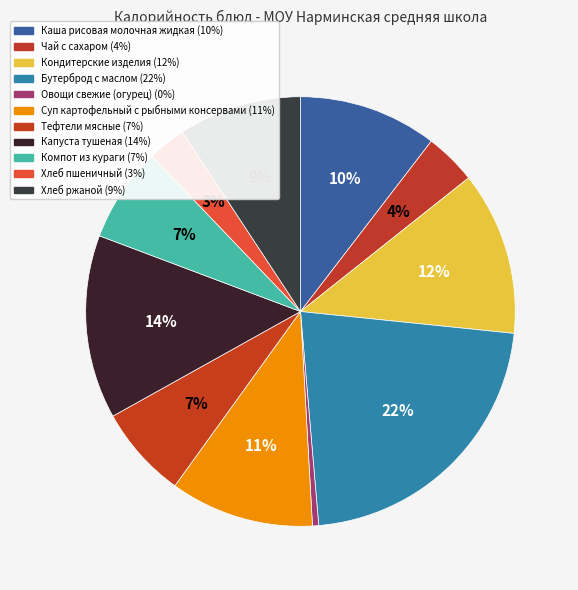

The Чай с сахаром slice represents 4% of the pie. True or false?

True